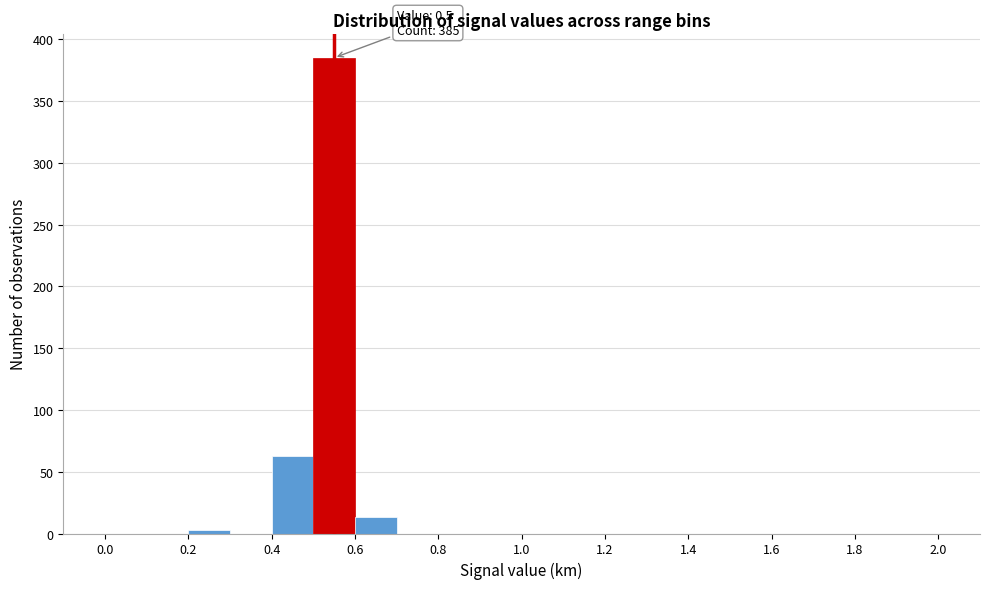

Over which range of the x-axis is the bar tallest?

0.5 to 0.6